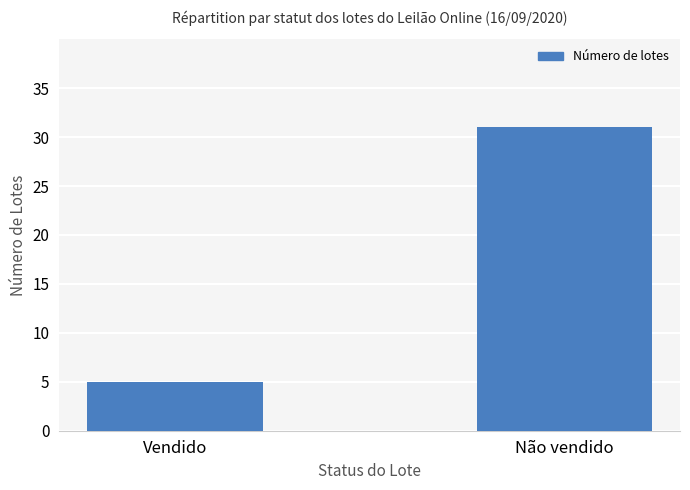

The value at Não vendido is 7. True or false?

False